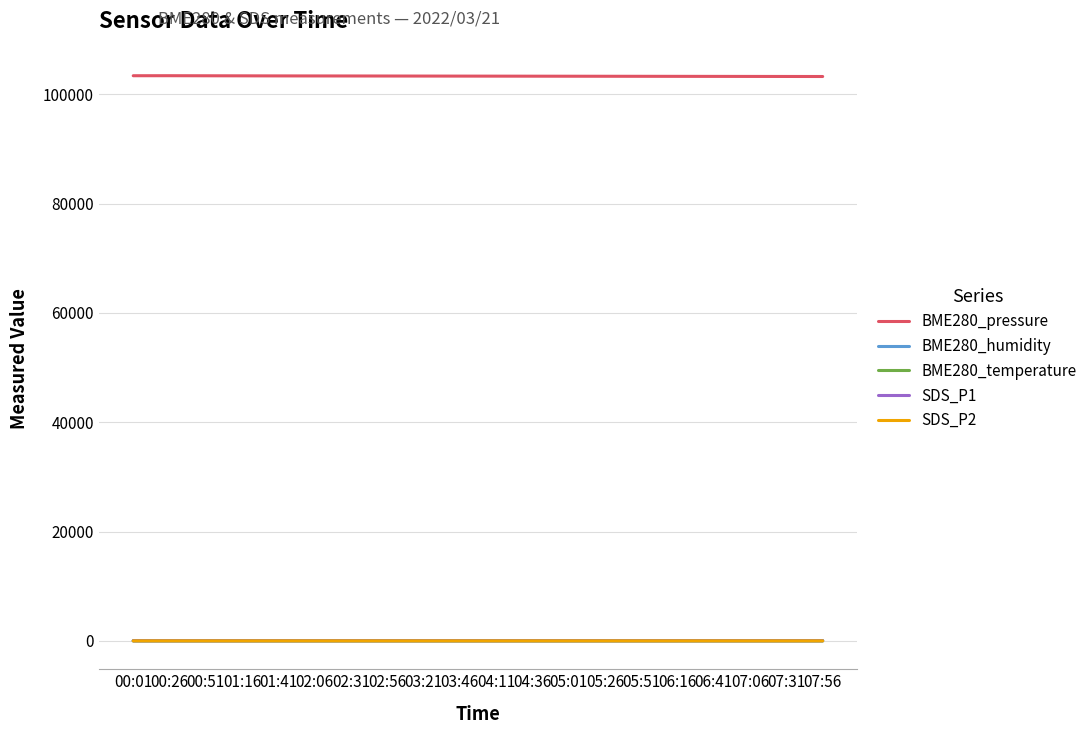

Is the value of BME280_pressure at 03:46 greater than the value of BME280_temperature at 06:16?

Yes